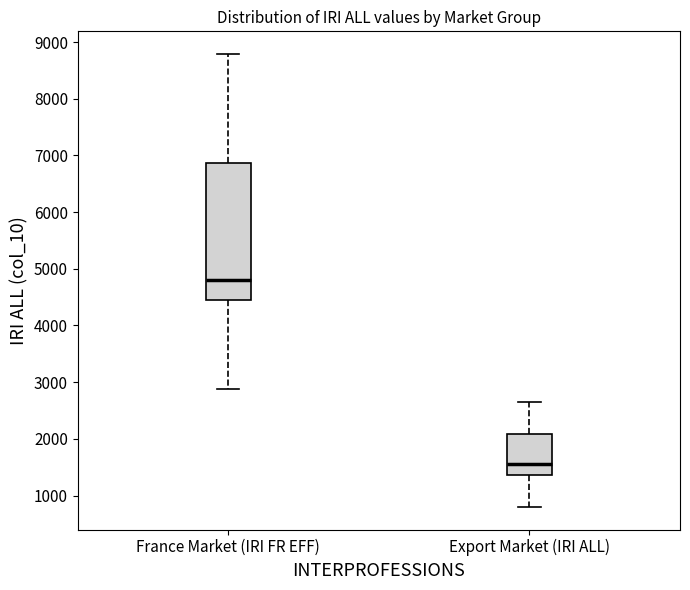

Where does the lower whisker of the box for Export Market (IRI ALL) end on the y-axis? The values are not printed on the chart, so give them approximately, as read against the axis.

800